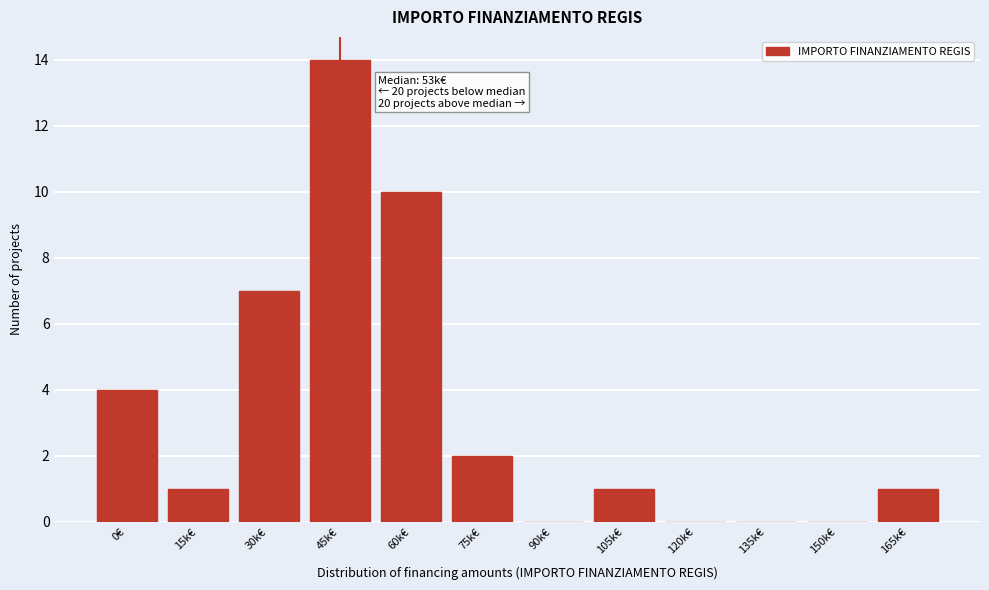

Reading left to right, extract all data points from this chart.

0€=4	15k€=1	30k€=7	45k€=14	60k€=10	75k€=2	90k€=0	105k€=1	120k€=0	135k€=0	150k€=0	165k€=1